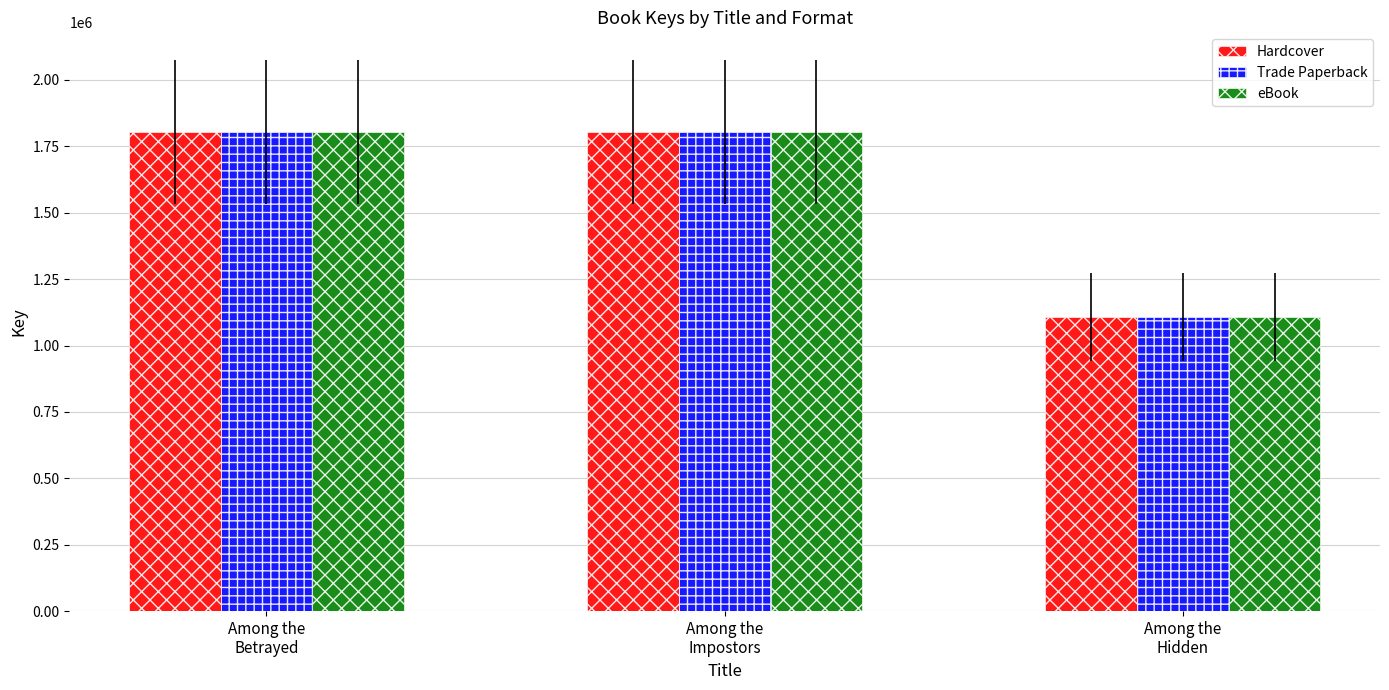

What is the maximum value shown in the chart?

1804958